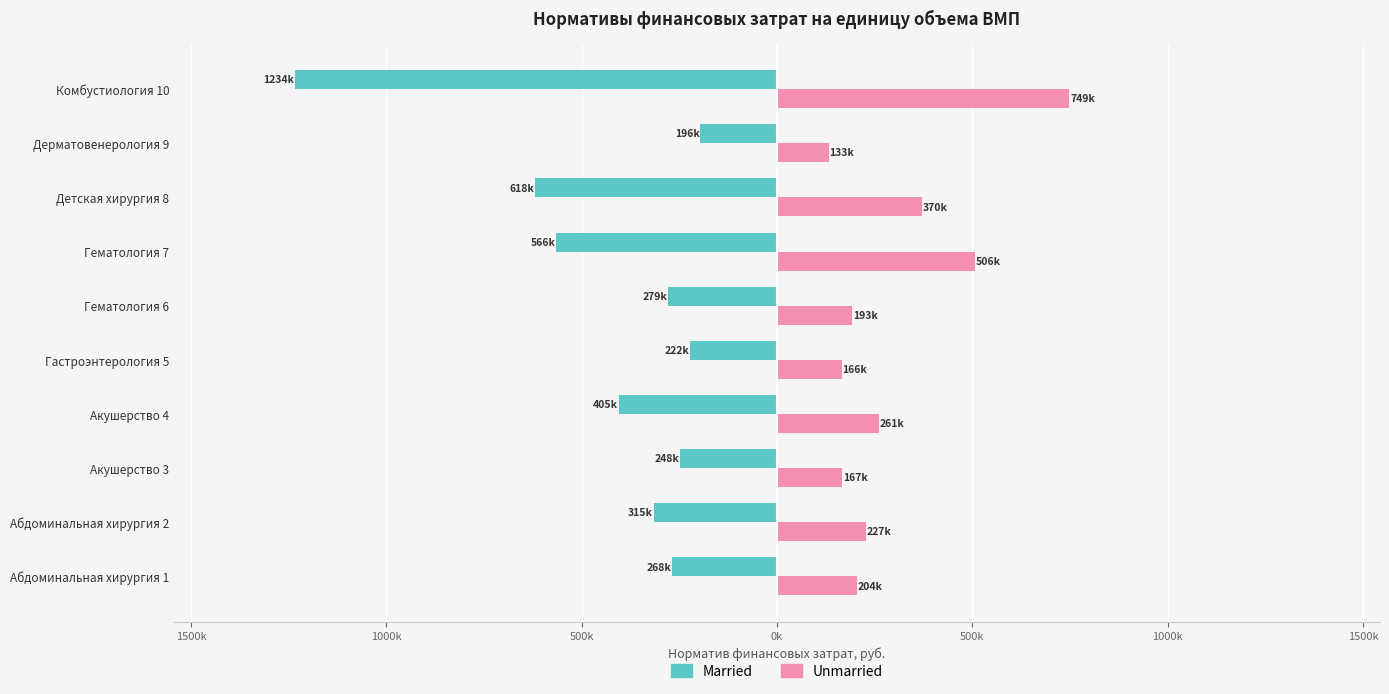

What is the minimum value for Married?

-1234374.7